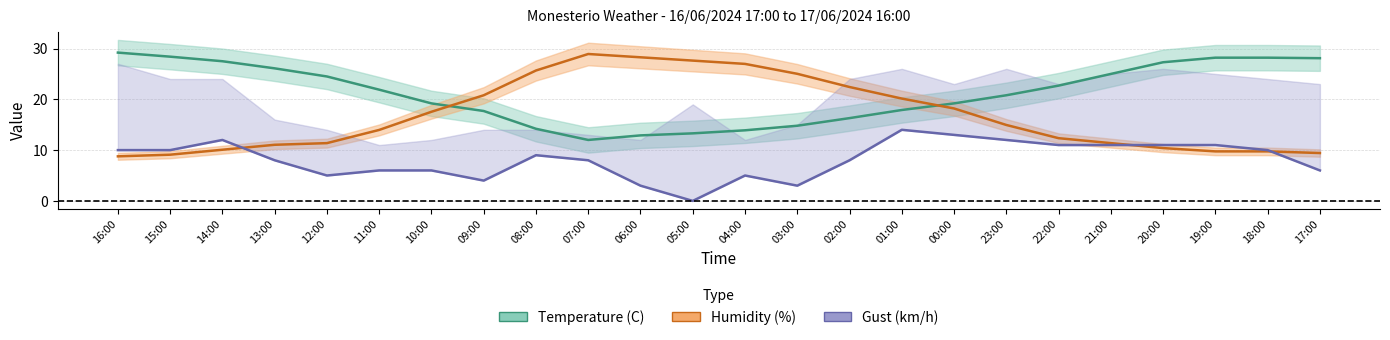

Reading right to left, what are all the values shown in this chart?

Temperature (C): 17:00=28.1	18:00=28.2	19:00=28.2	20:00=27.3	21:00=25.0	22:00=22.7	23:00=20.8	00:00=19.2	01:00=17.9	02:00=16.3	03:00=14.8	04:00=13.9	05:00=13.3	06:00=12.9	07:00=12.0	08:00=14.2	09:00=17.7	10:00=19.2	11:00=21.9	12:00=24.5	13:00=26.1	14:00=27.5	15:00=28.4	16:00=29.2
Humidity (%): 17:00=9.4	18:00=9.8	19:00=9.8	20:00=10.4	21:00=11.4	22:00=12.3	23:00=14.9	00:00=18.2	01:00=20.1	02:00=22.4	03:00=25.0	04:00=27.0	05:00=27.6	06:00=28.3	07:00=28.9	08:00=25.7	09:00=20.8	10:00=17.5	11:00=14.0	12:00=11.4	13:00=11.0	14:00=10.1	15:00=9.1	16:00=8.8
Wind speed (km/h): 17:00=6.0	18:00=10.0	19:00=11.0	20:00=11.0	21:00=11.0	22:00=11.0	23:00=12.0	00:00=13.0	01:00=14.0	02:00=8.0	03:00=3.0	04:00=5.0	05:00=0.0	06:00=3.0	07:00=8.0	08:00=9.0	09:00=4.0	10:00=6.0	11:00=6.0	12:00=5.0	13:00=8.0	14:00=12.0	15:00=10.0	16:00=10.0